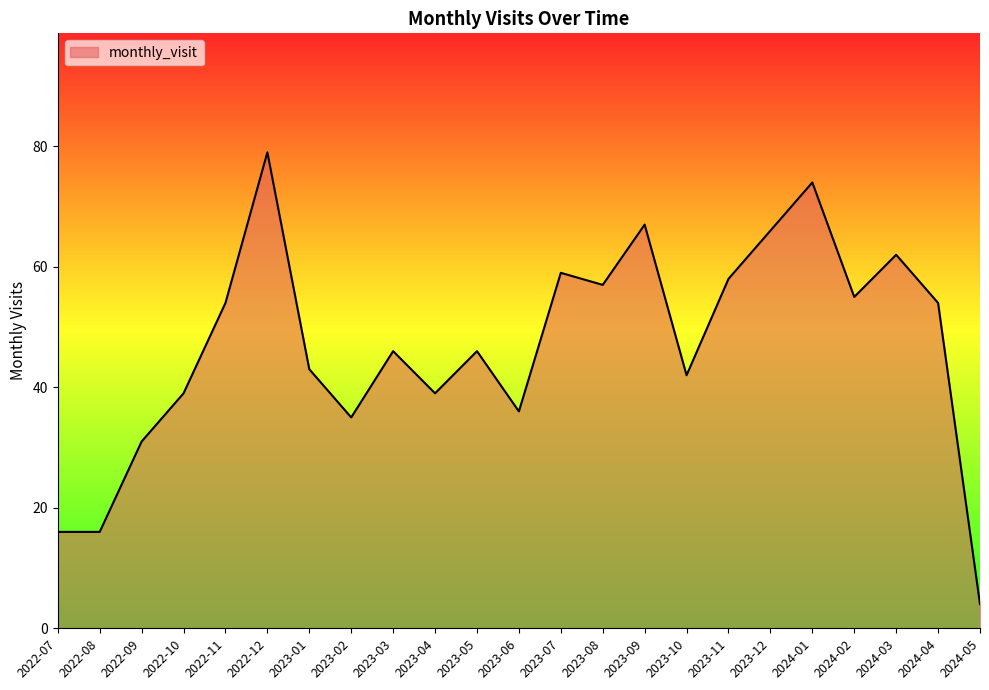

The chart shows a value of 73 at 2023-10. True or false?

False